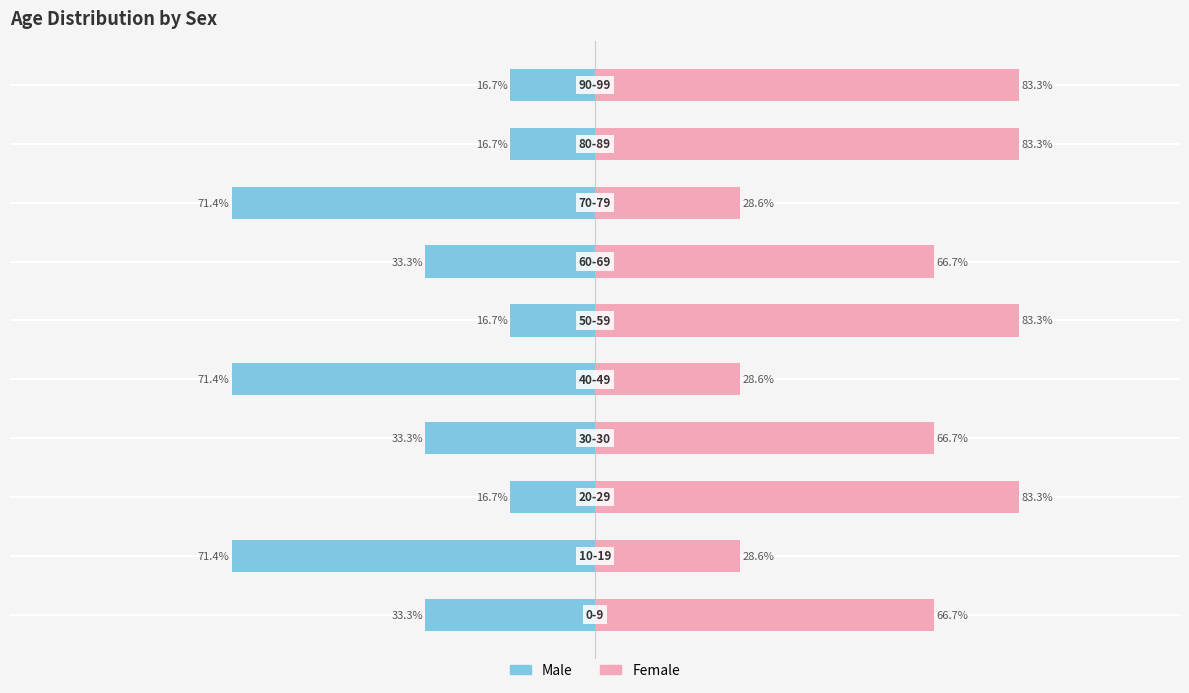

What is the greatest value displayed?

83.3